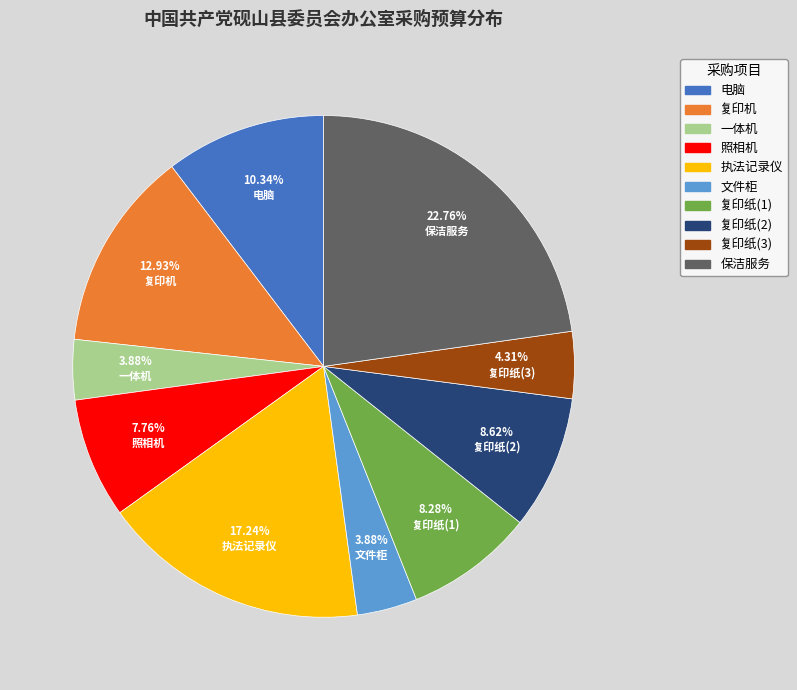

The 复印纸(1) slice represents 1% of the pie. True or false?

False